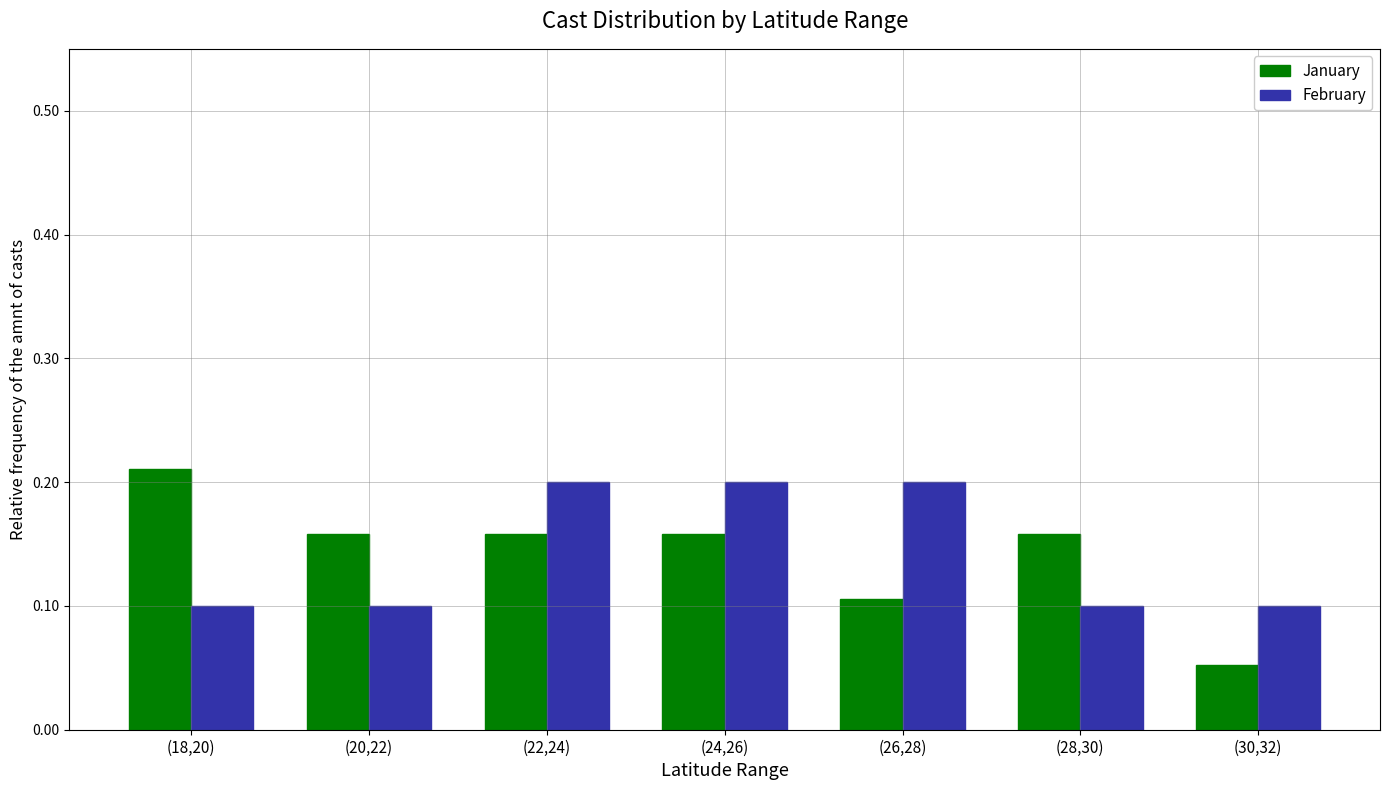

Which series has the widest spread of values?

January